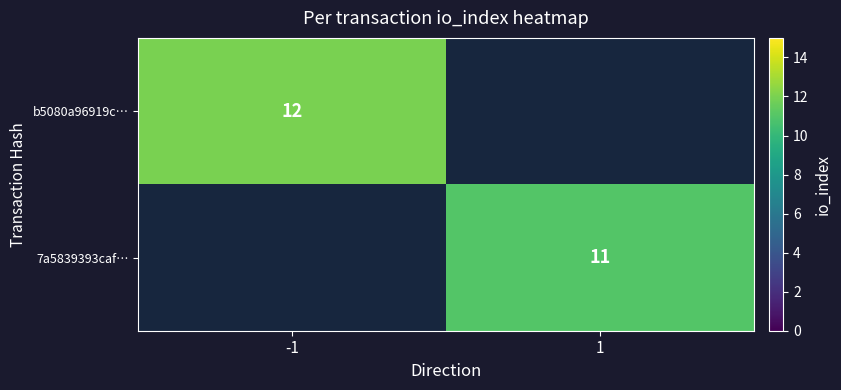

Is it true that b5080a96919c… equals 12 at -1?

True